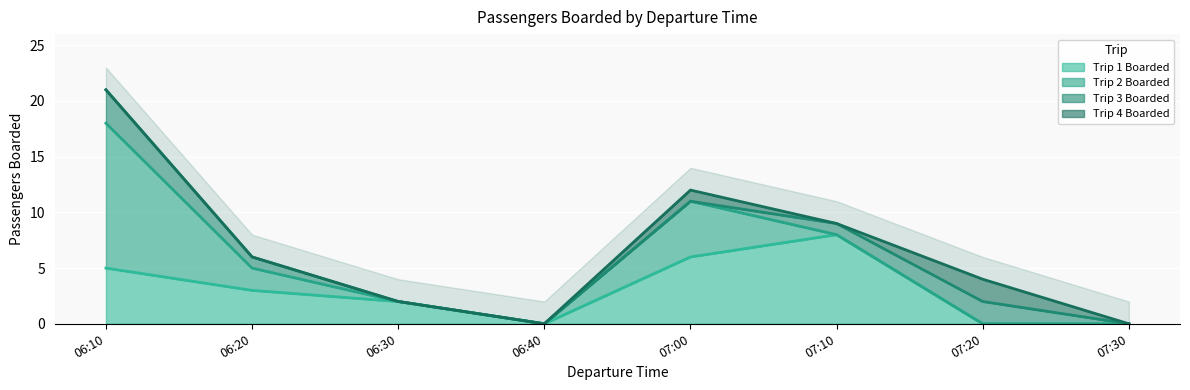

What is the maximum value for Trip 2 Boarded?

13